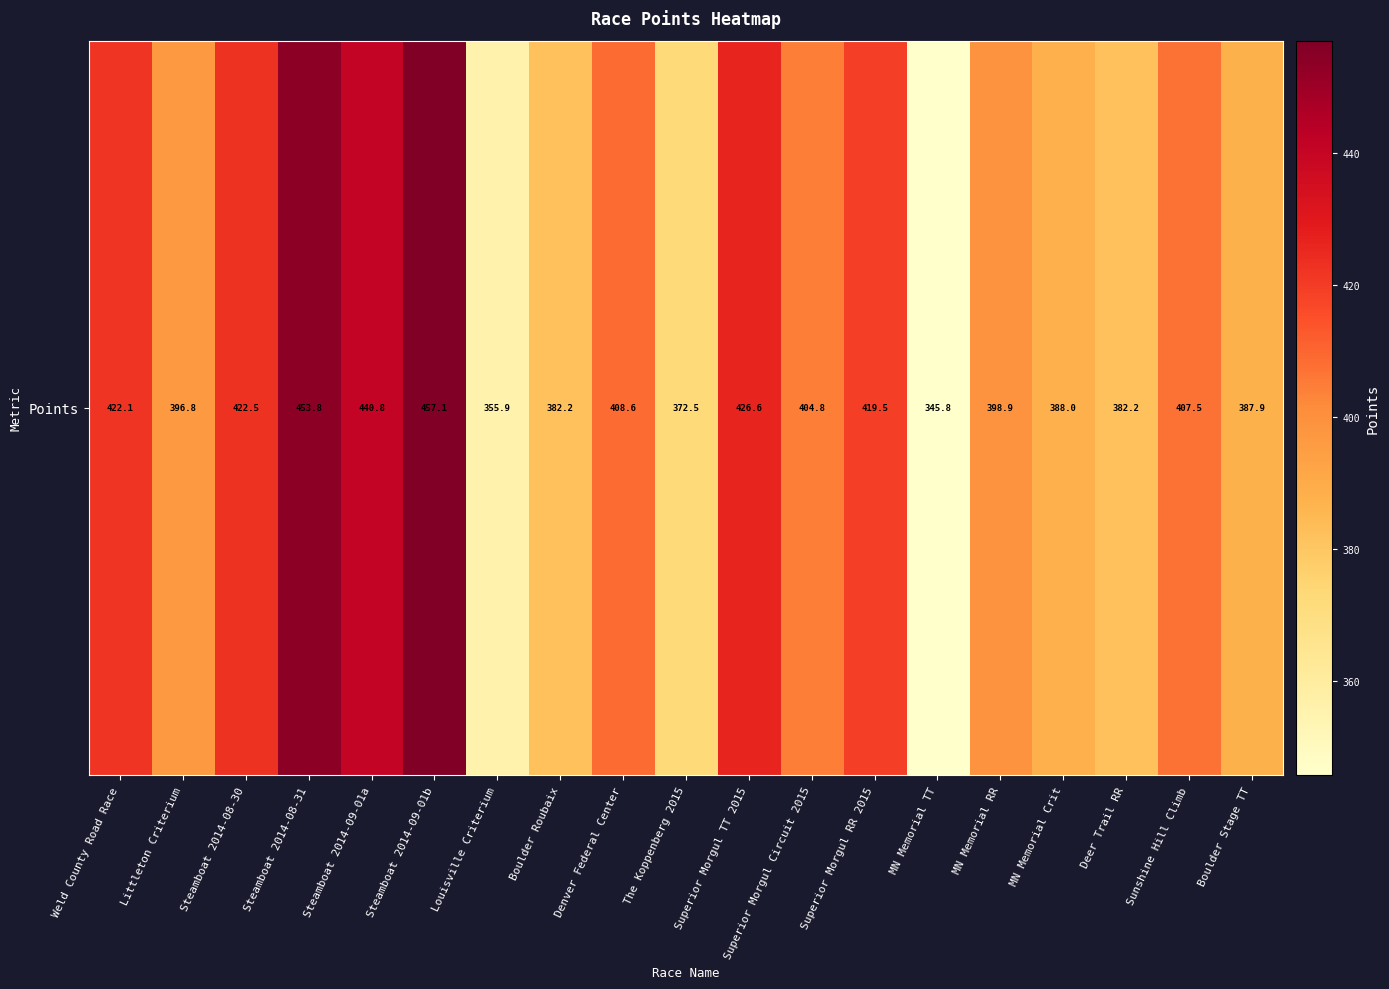

What is the ratio of the value at Denver Federal Center to the value at Steamboat 2014-08-31?

0.9